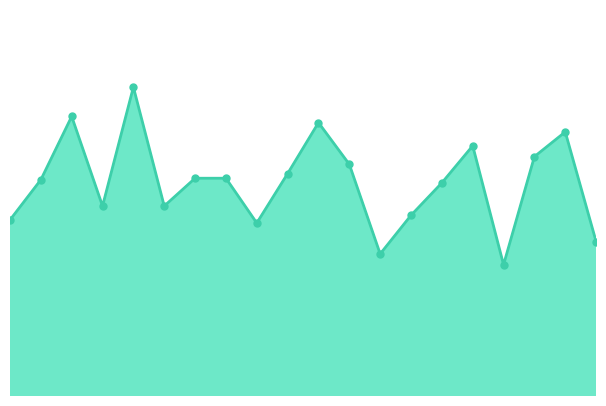

Reading right to left, extract all data points from this chart.

2003/01/20=90.0	2003/01/19=97.1	2003/01/18=95.5	2003/01/17=88.5	2003/01/16=96.2	2003/01/15=93.8	2003/01/14=91.7	2003/01/13=89.2	2003/01/12=95.0	2003/01/11=97.7	2003/01/10=94.4	2003/01/09=91.2	2003/01/08=94.1	2003/01/07=94.1	2003/01/06=92.3	2003/01/05=100.0	2003/01/04=92.3	2003/01/03=98.1	2003/01/02=94.0	2003/01/01=91.4